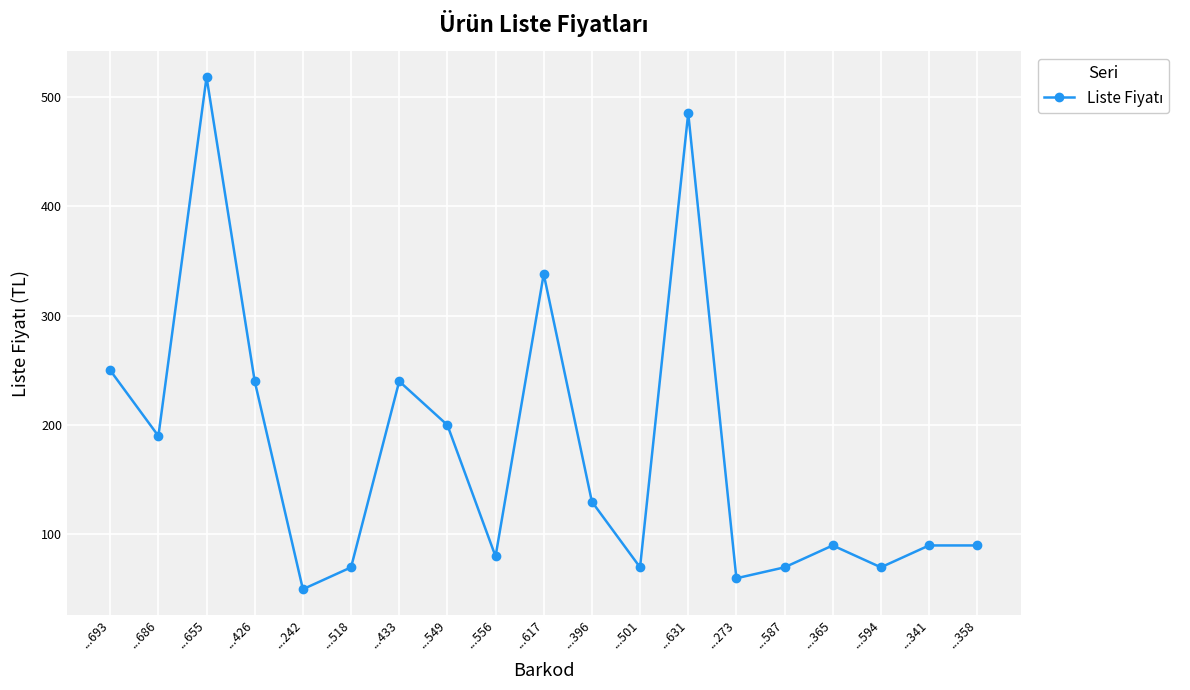

Where does the data first go above 90?

...693